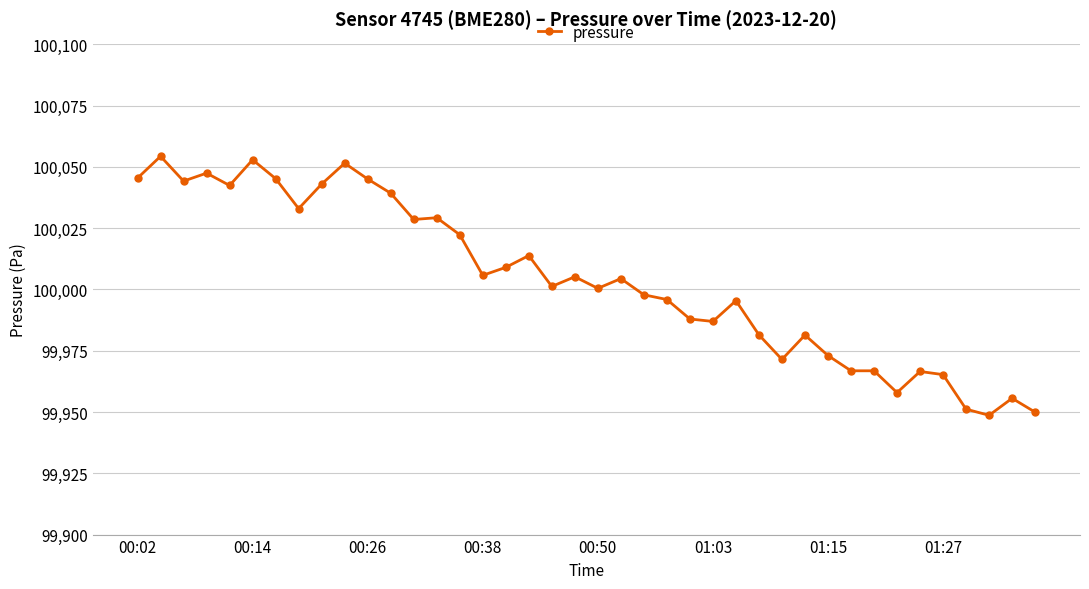

What is the value of the 39th point from the left?

99955.6